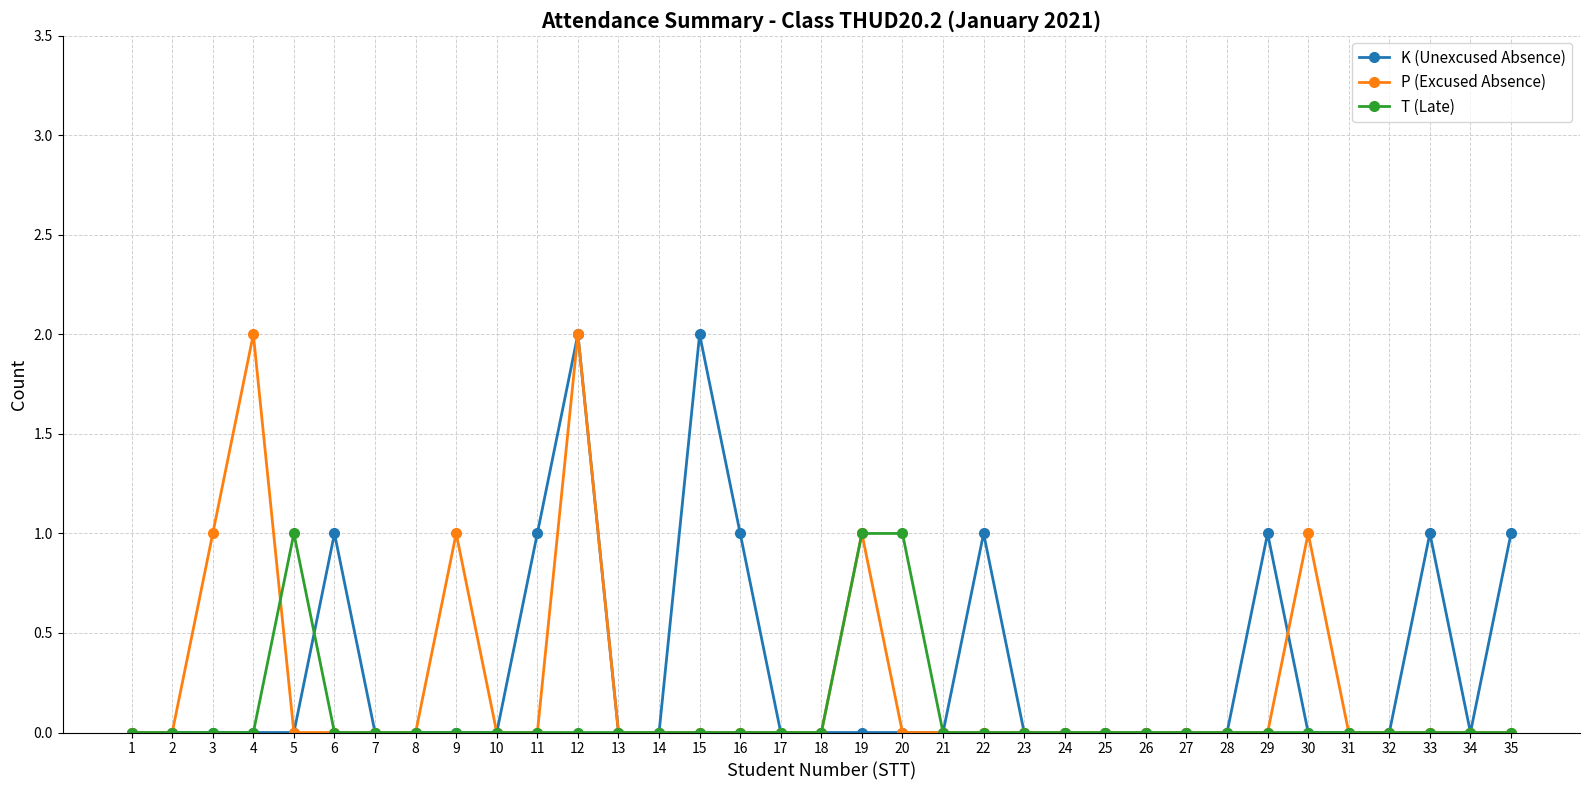

True or false: P (Excused Absence) has a value of 0 at 26.

True